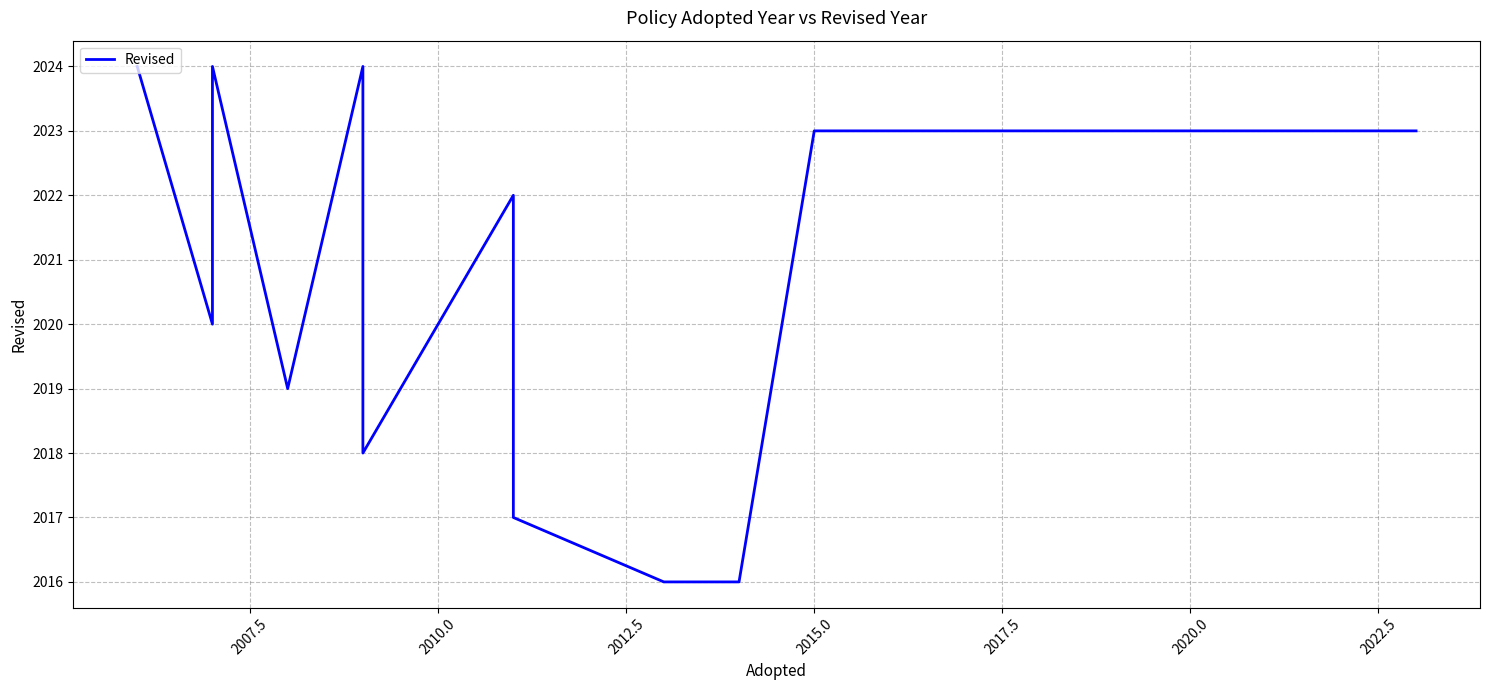

What is the sum of all values?

34357